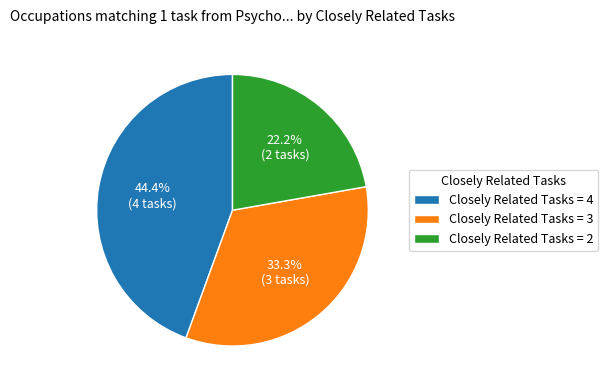

Is there any slice that represents more than half of the pie?

No